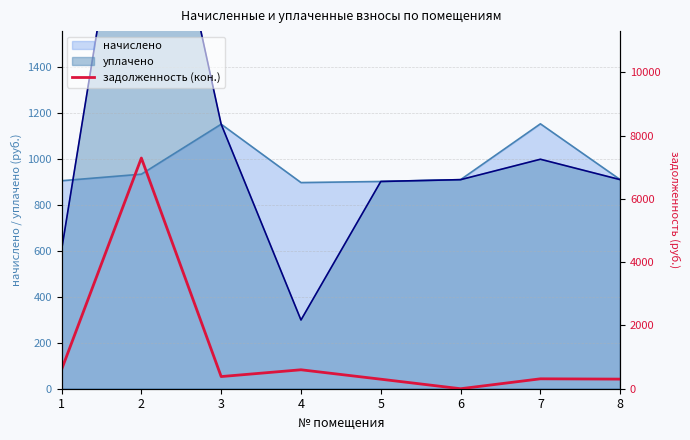

The value at 1 is 604.2. True or false?

True